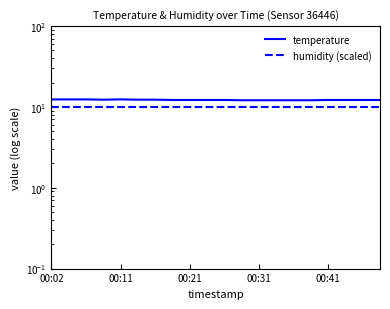

True or false: temperature and humidity (scaled) cross at least once.

False